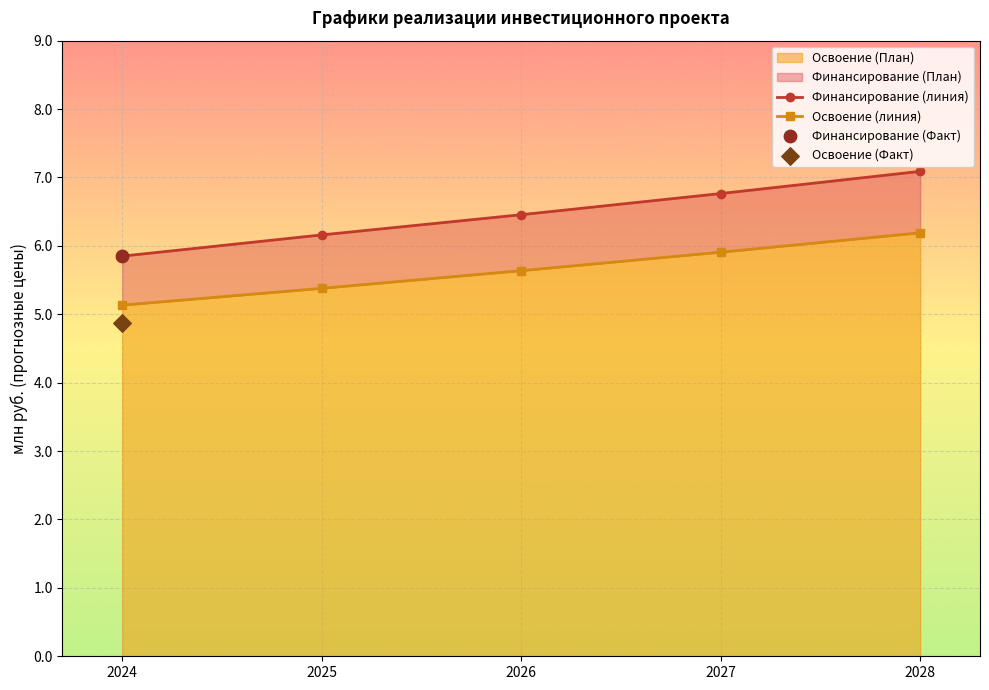

Is the value of Финансирование (линия) at 2024 greater than the value of Освоение (линия) at 2026?

Yes